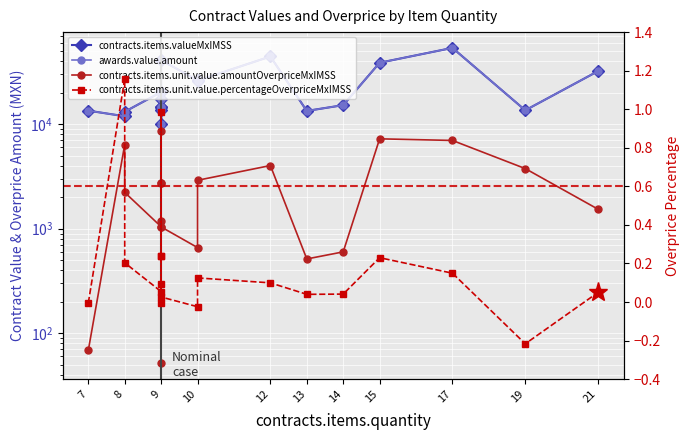

True or false: contracts.items.unit.value.percentageOverpriceMxIMSS has a value of 0.0 at 9.

False